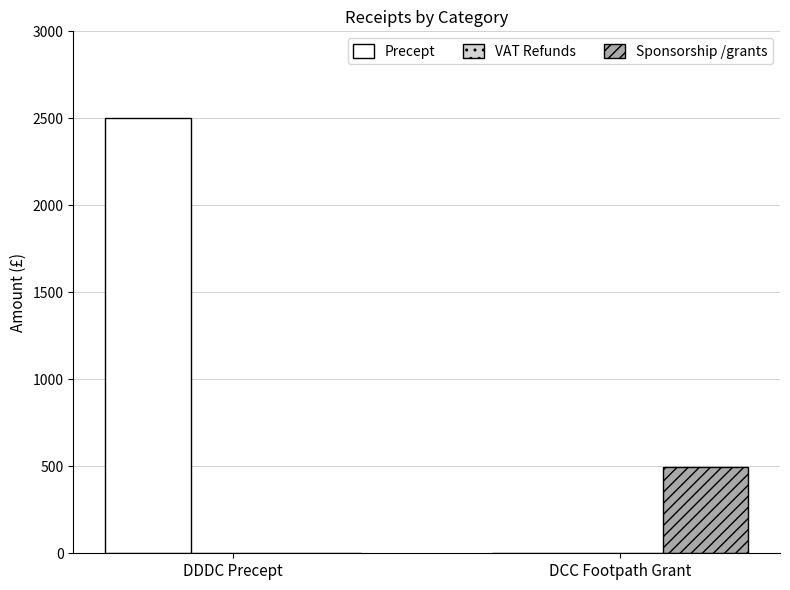

Which series has the largest range (max minus min)?

Precept